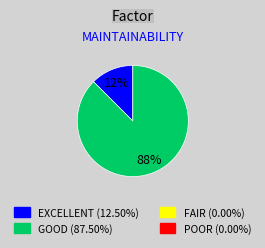

Is there a majority slice in this chart?

Yes